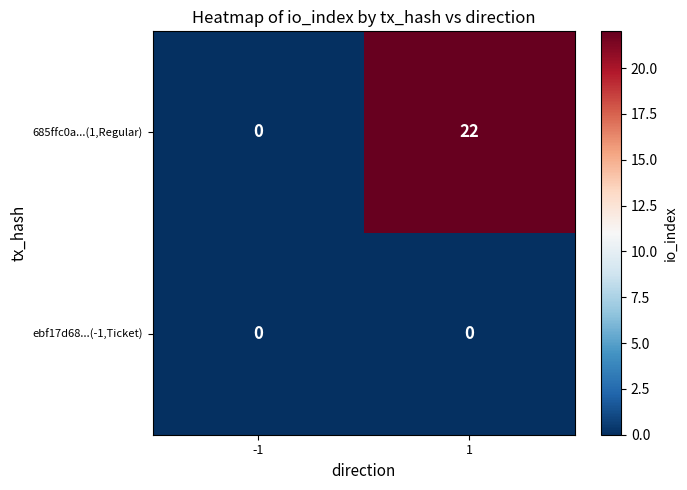

Which series has the largest range (max minus min)?

685ffc0a...(1,Regular)